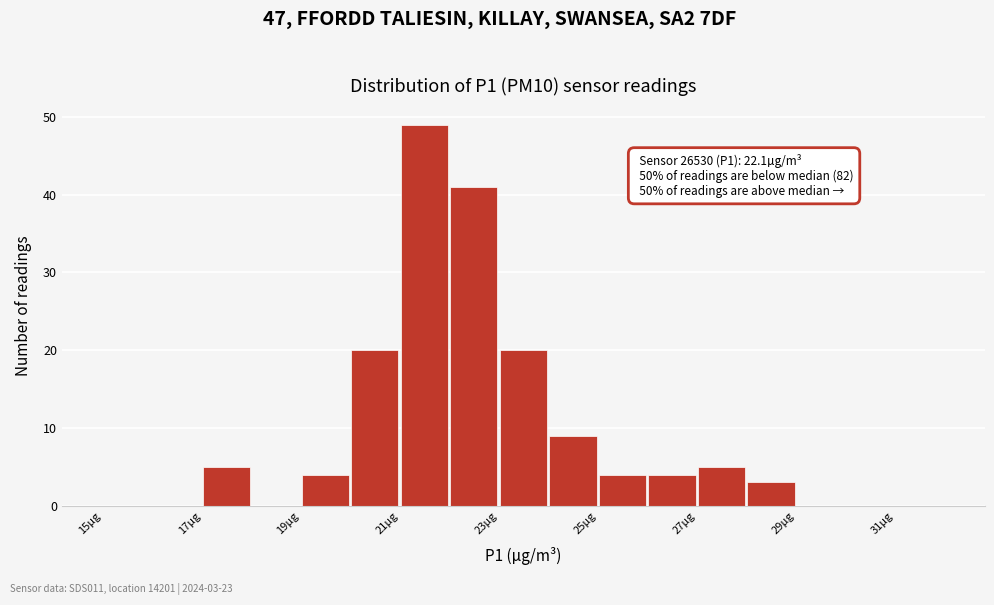

Over which range of the x-axis is the bar tallest?

21 to 22